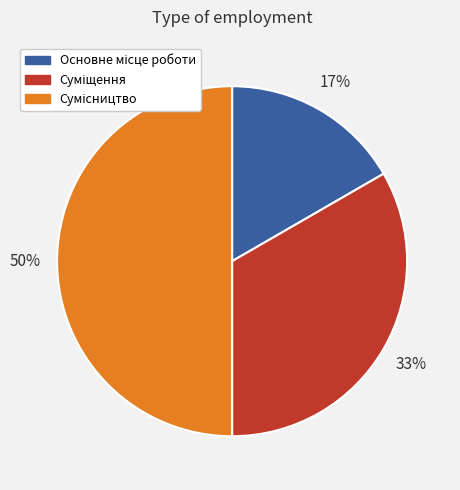

To the nearest percent, what is the average slice percentage?

33%